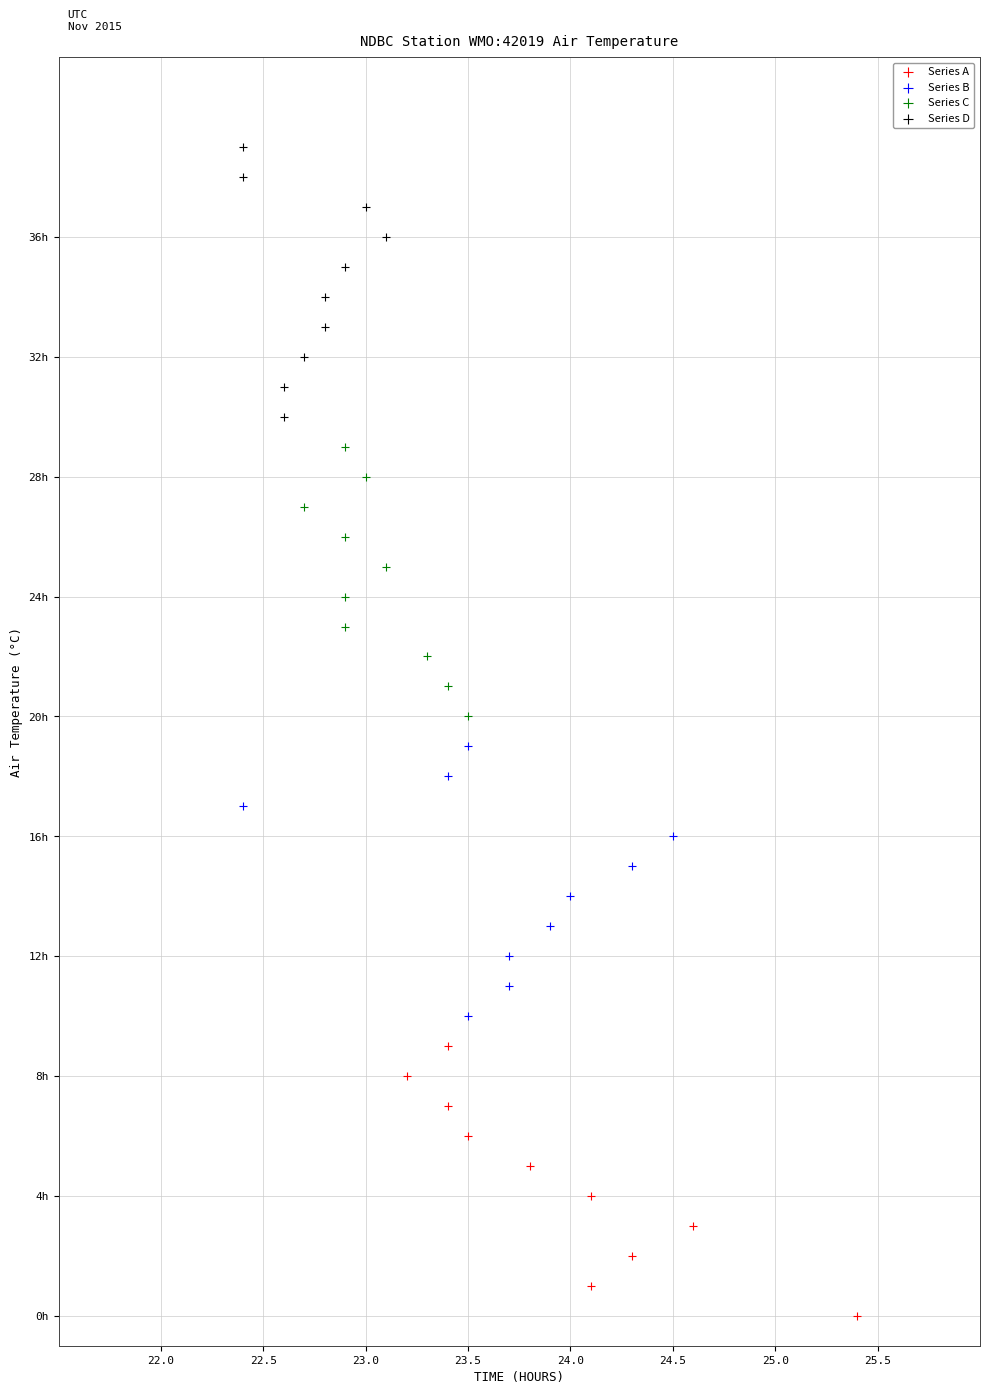

What are all the series names shown in the legend?

Series A, Series B, Series C, Series D